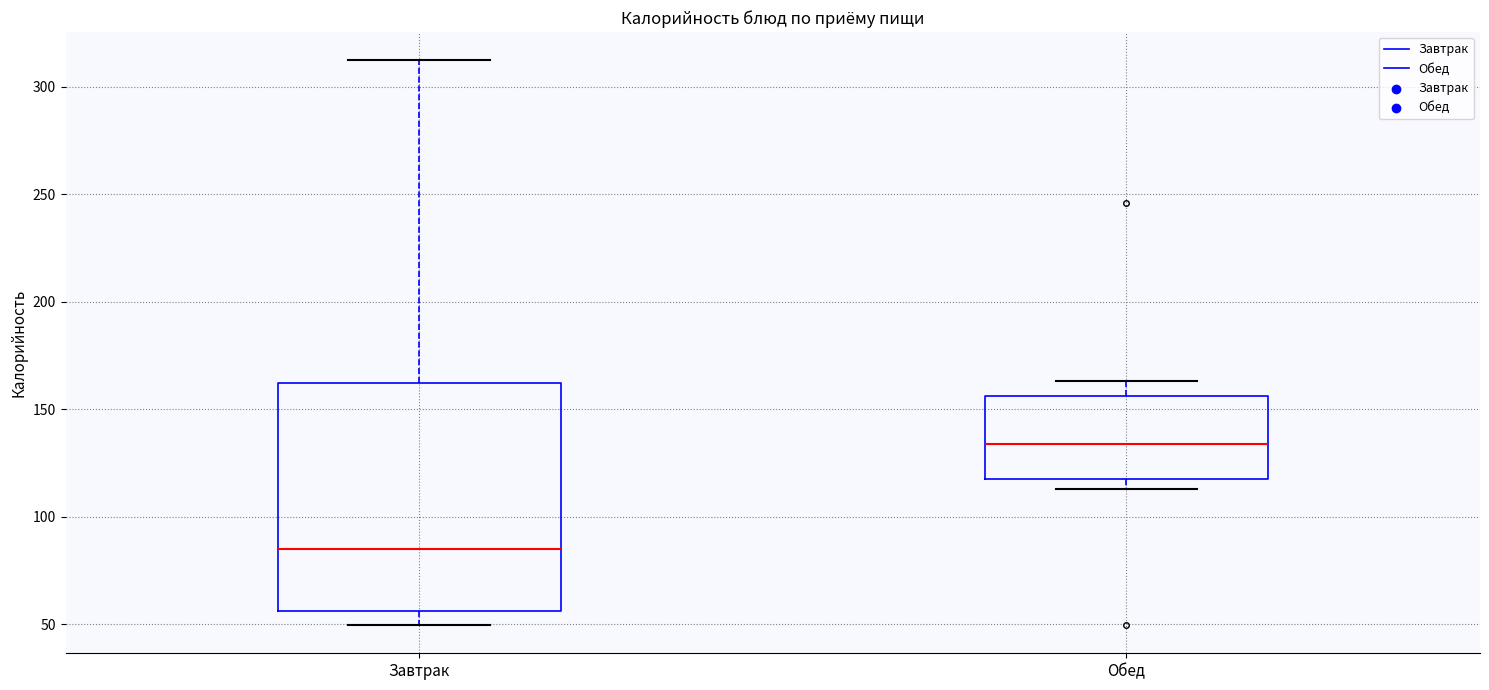

Which box's median line is the highest?

Обед